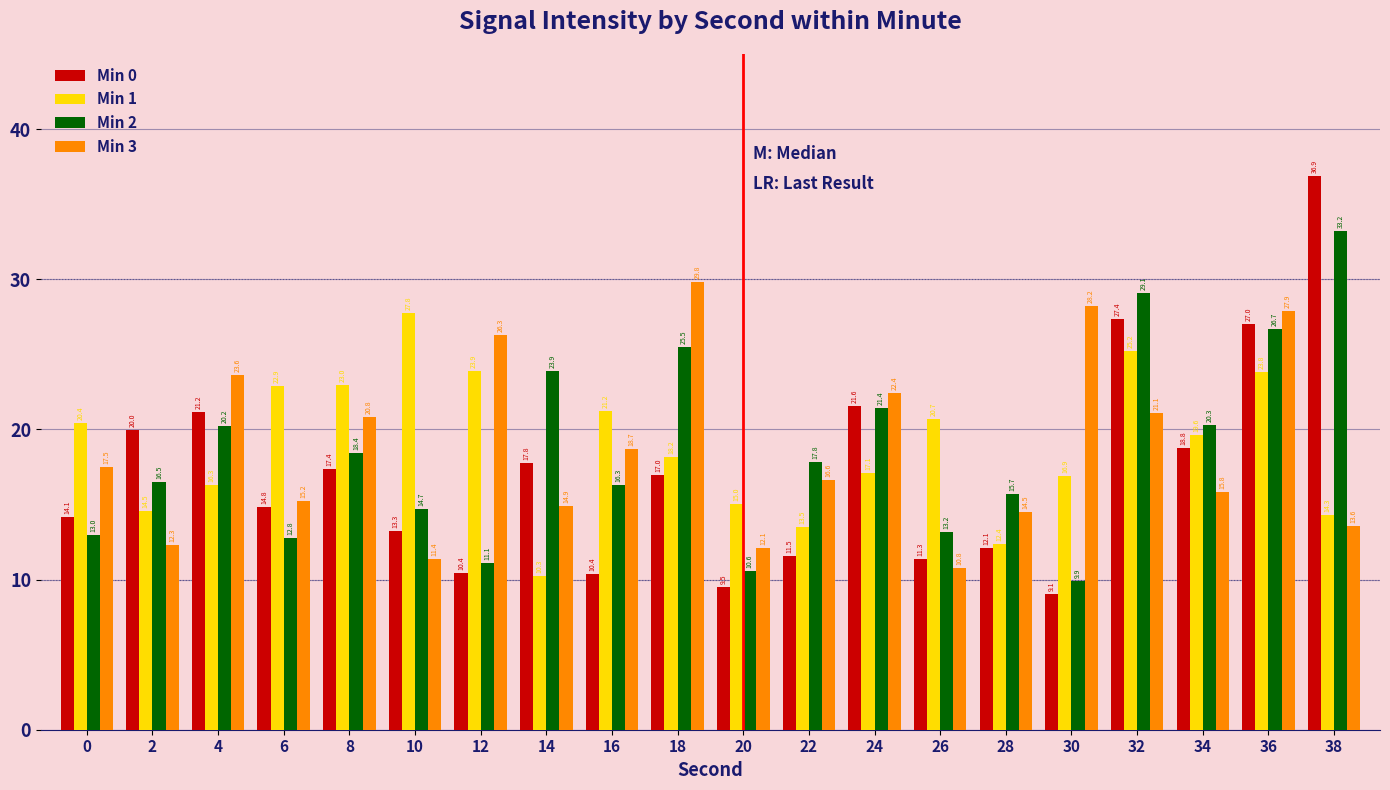

Which series has the widest spread of values?

Min 0